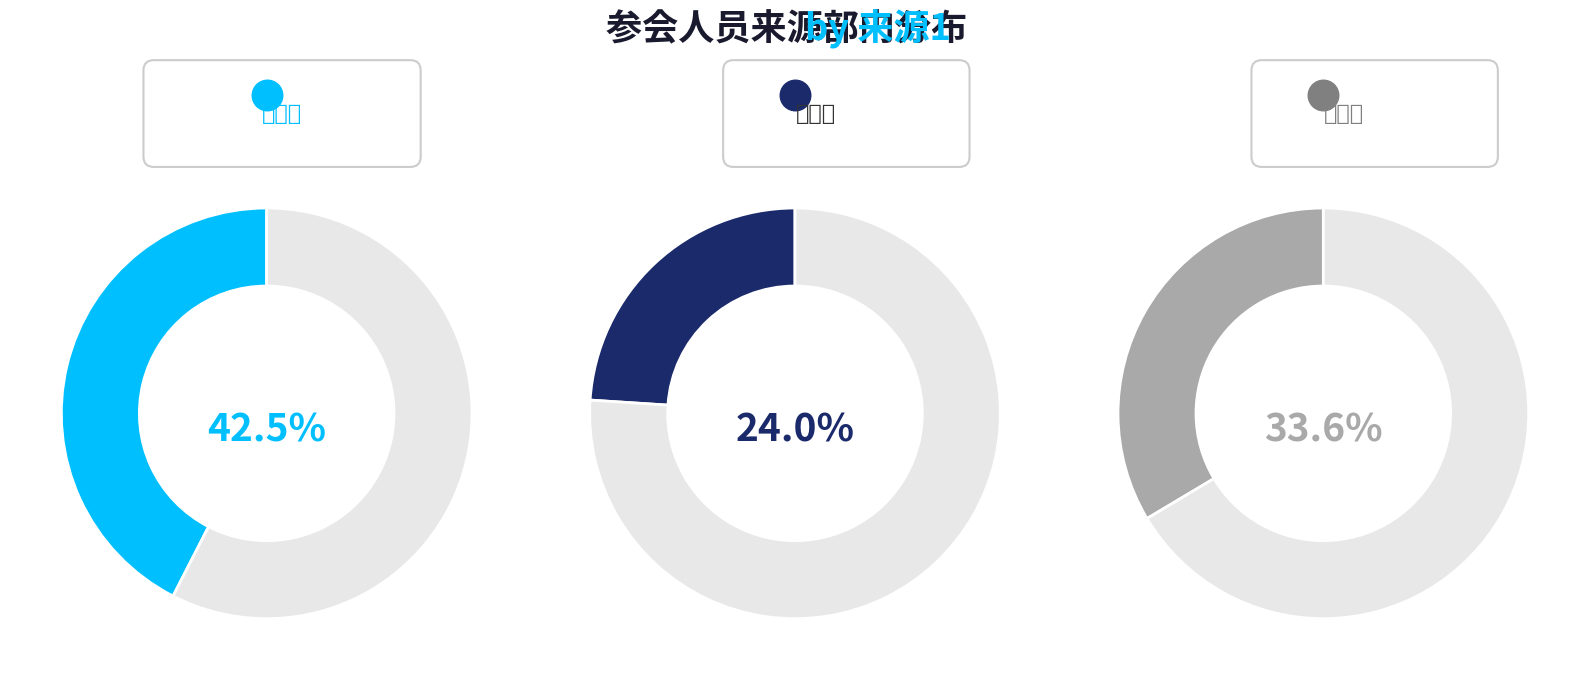

Does 欧洲司 account for over 50% of the chart?

No